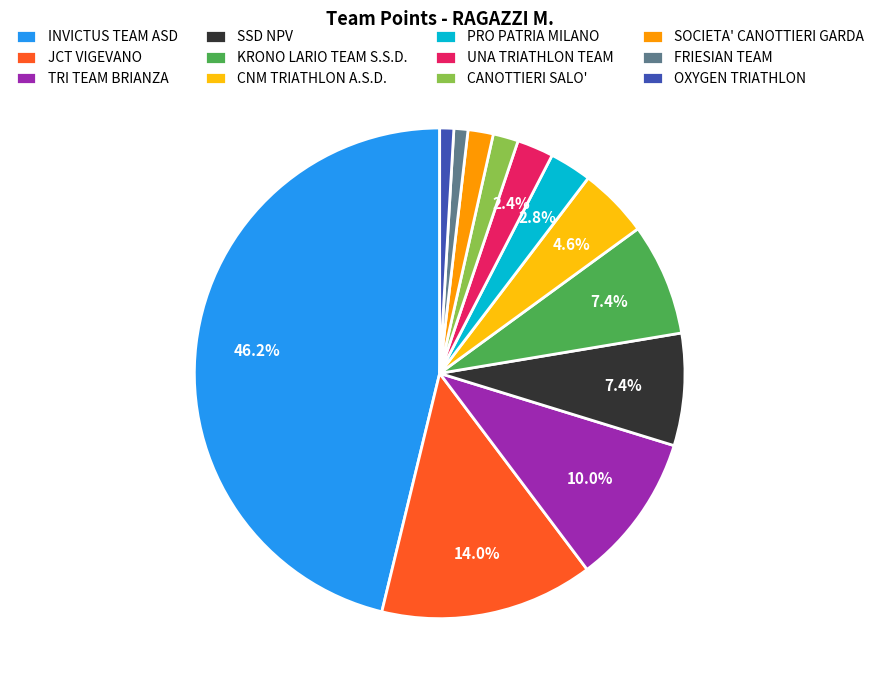

What percentage do JCT VIGEVANO and KRONO LARIO TEAM S.S.D. together represent?

21.4%